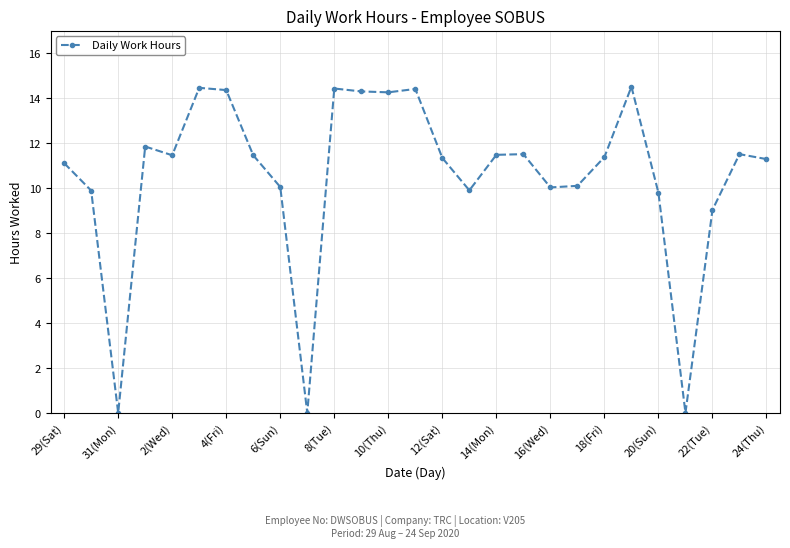

True or false: there are more than 1 points higher than both neighbors.

True